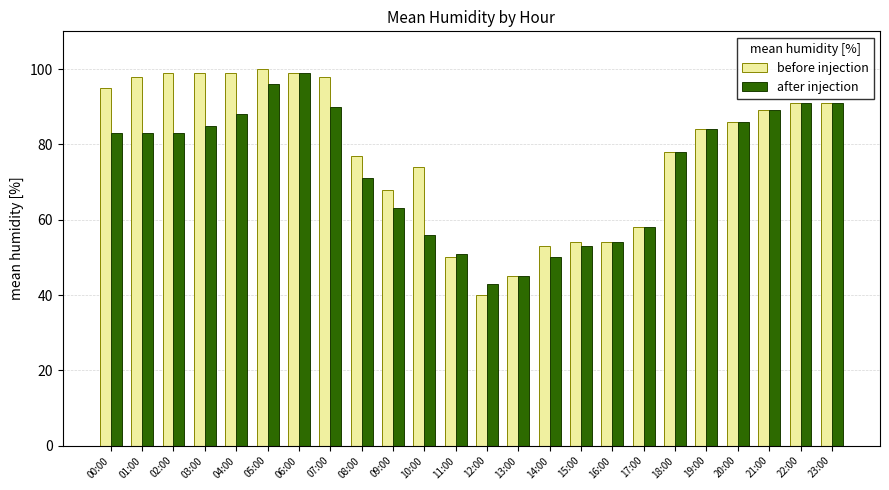

List the series in order of their peak value, highest first.

before injection, after injection